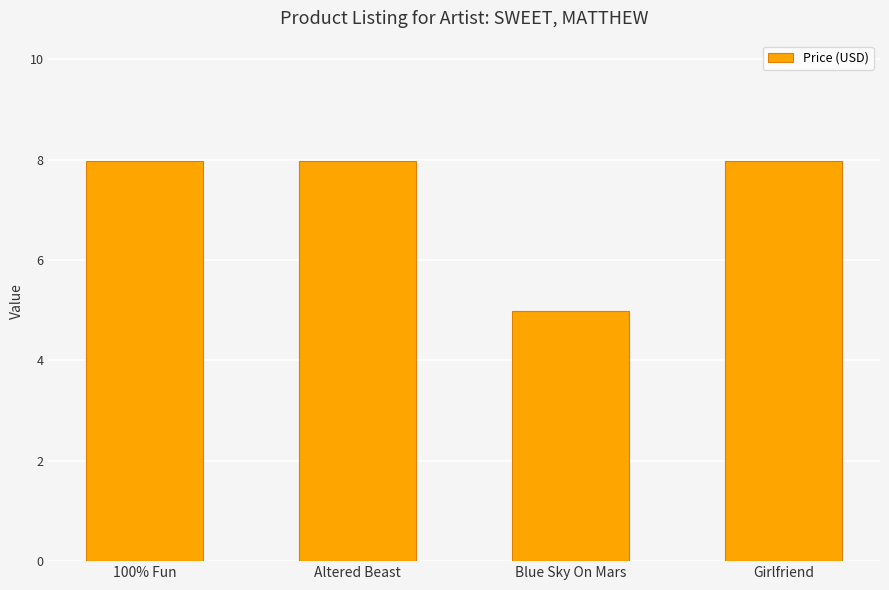

Between Girlfriend and Blue Sky On Mars, which is larger?

Girlfriend